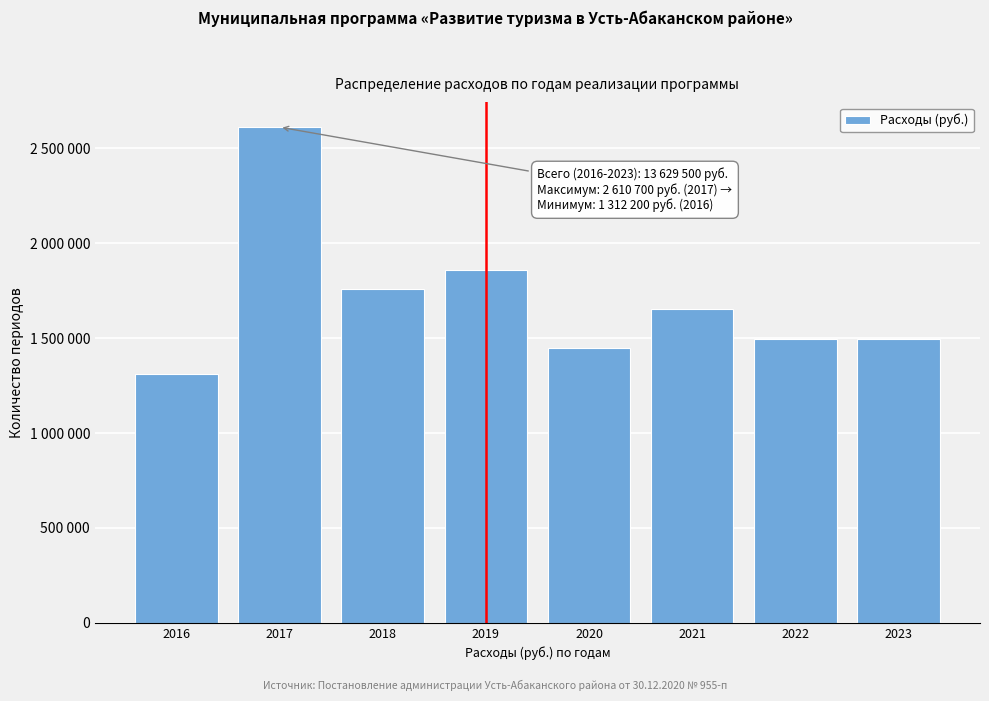

Are the bars horizontal?

No